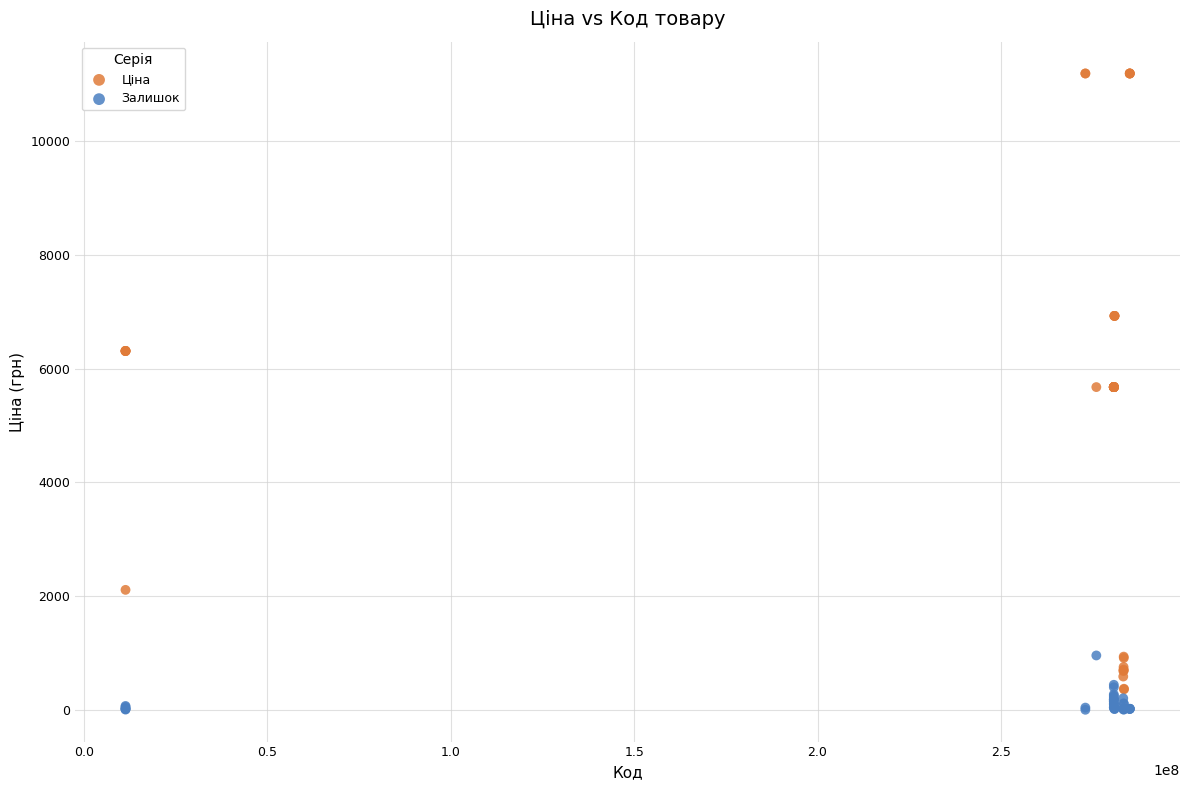

Which series has the widest spread of Y values?

Ціна